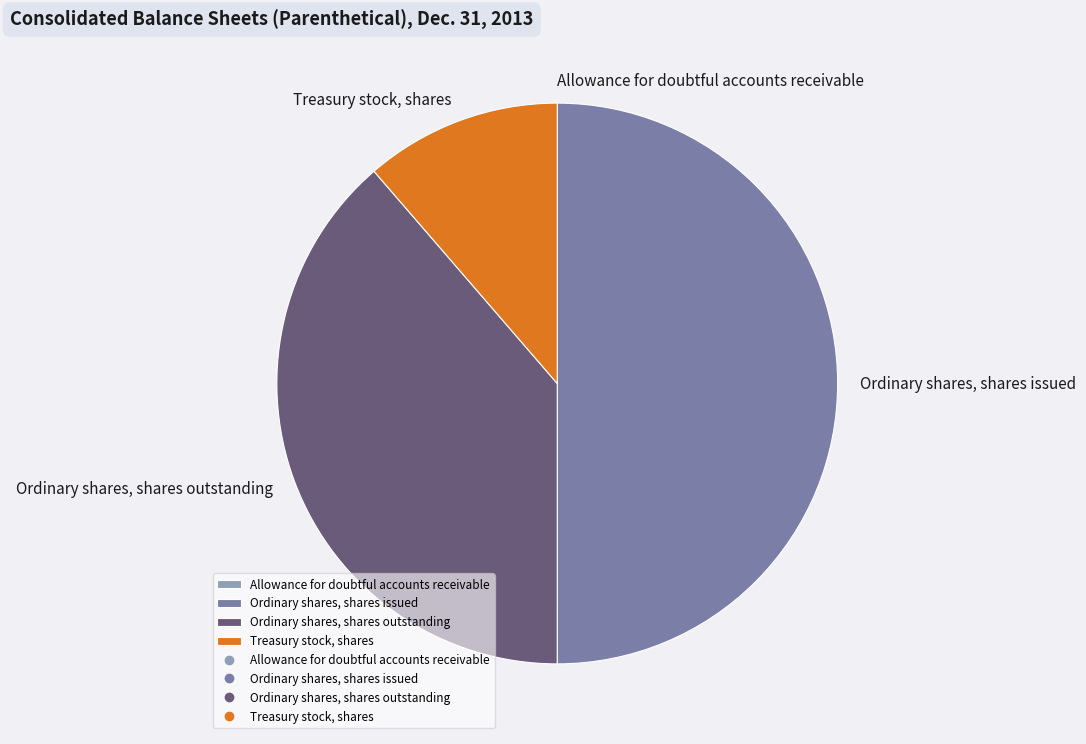

True or false: Treasury stock, shares accounts for 11% of the total.

True